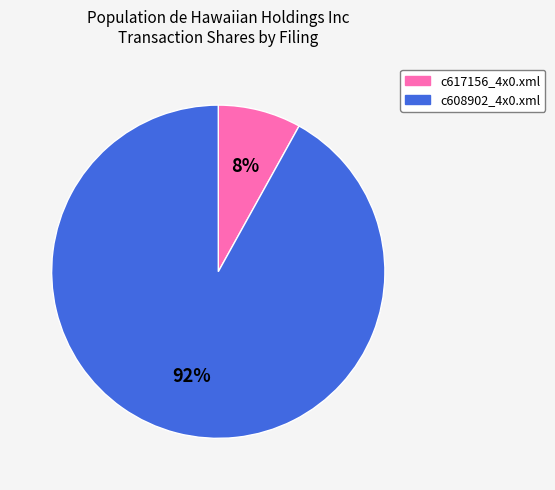

Is the sum of c617156_4x0.xml and c608902_4x0.xml greater than half?

Yes